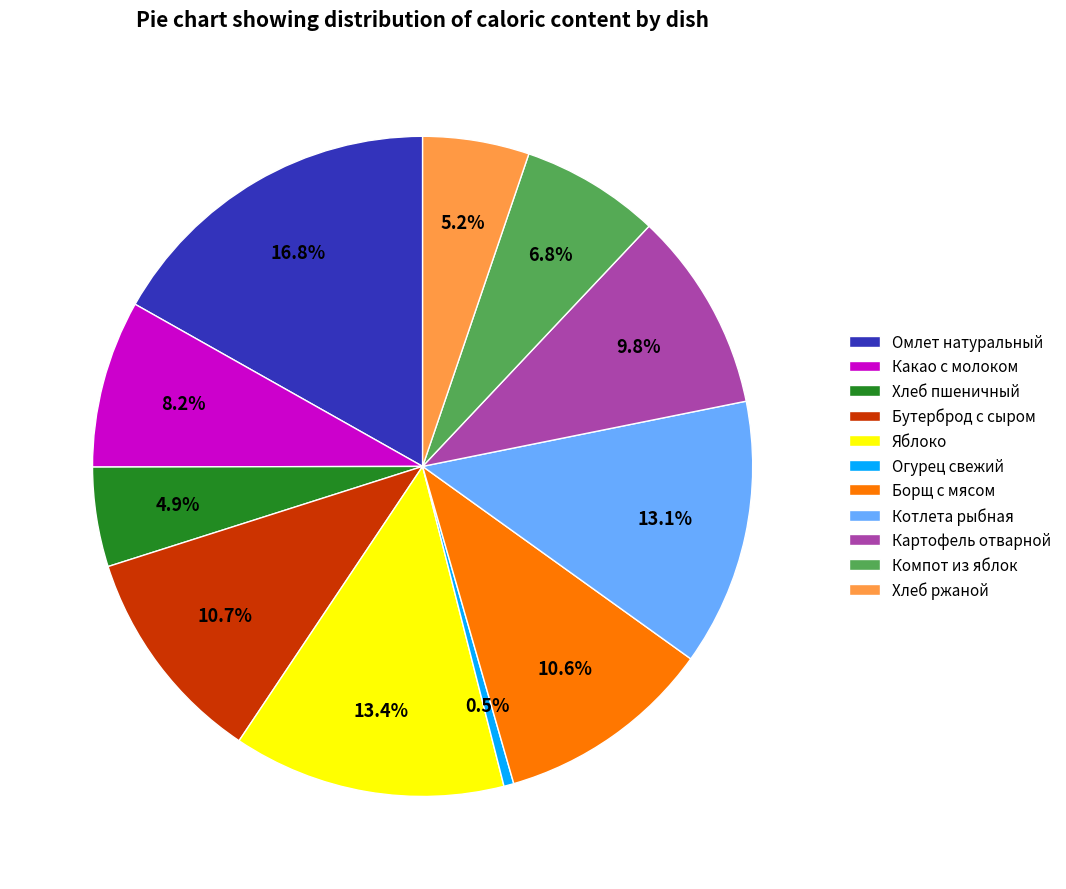

What percentage is the Картофель отварной slice, to the nearest percent?

10%